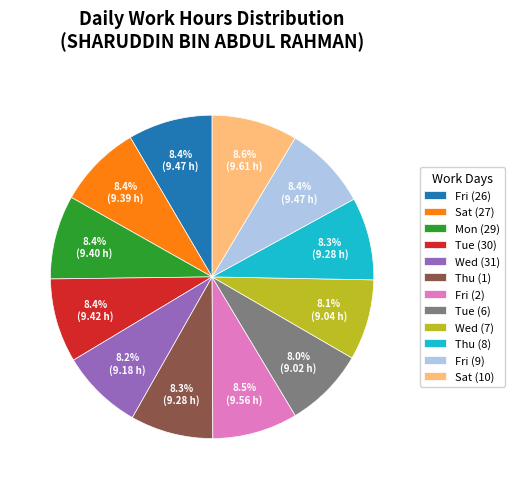

How many slices are in this pie chart?

12